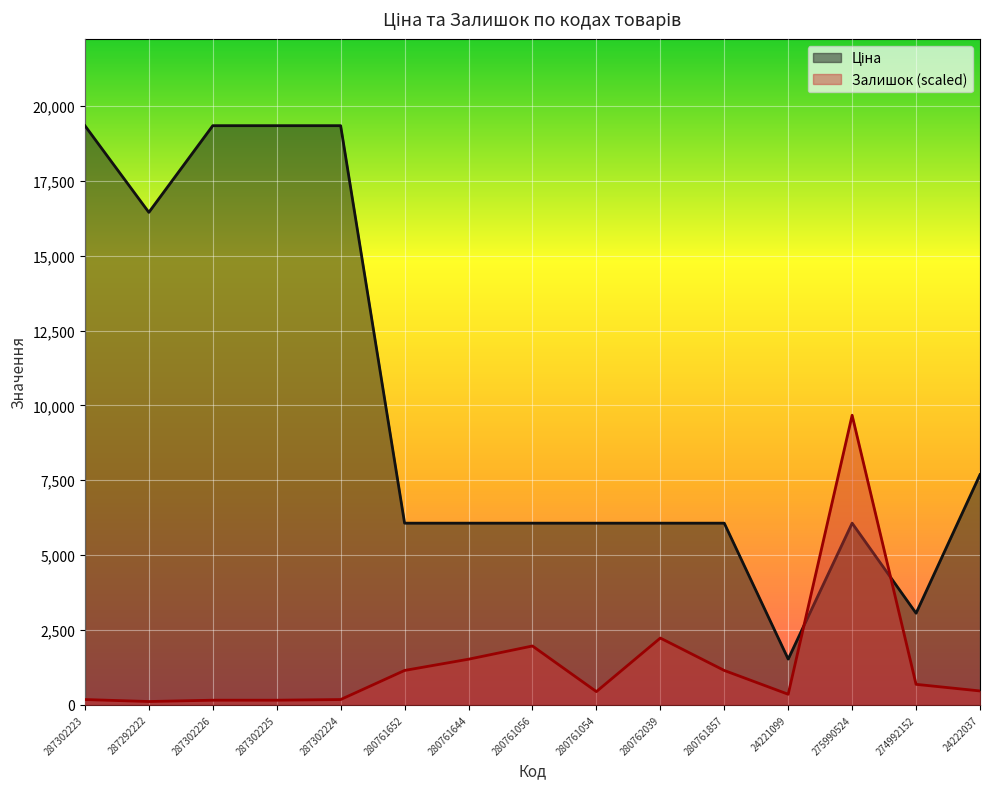

What is the greatest value displayed?

19343.1